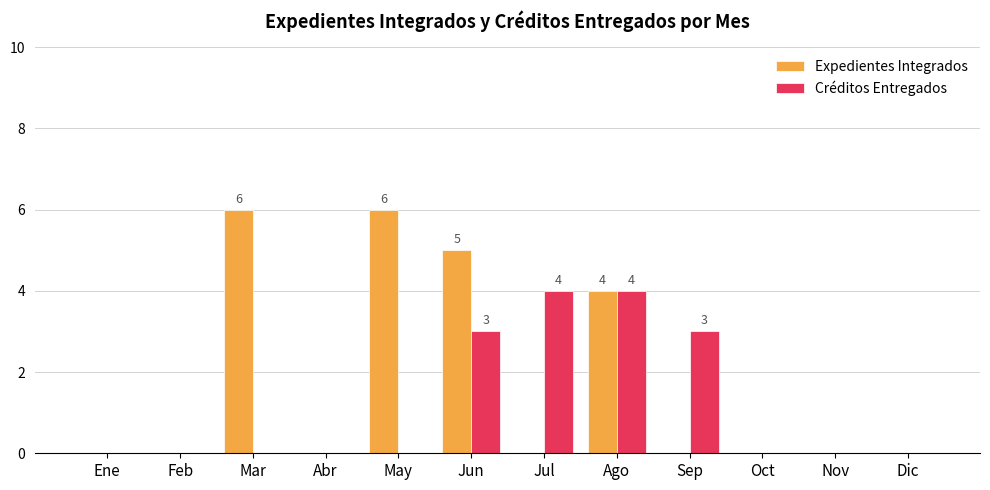

What is the greatest value displayed?

6